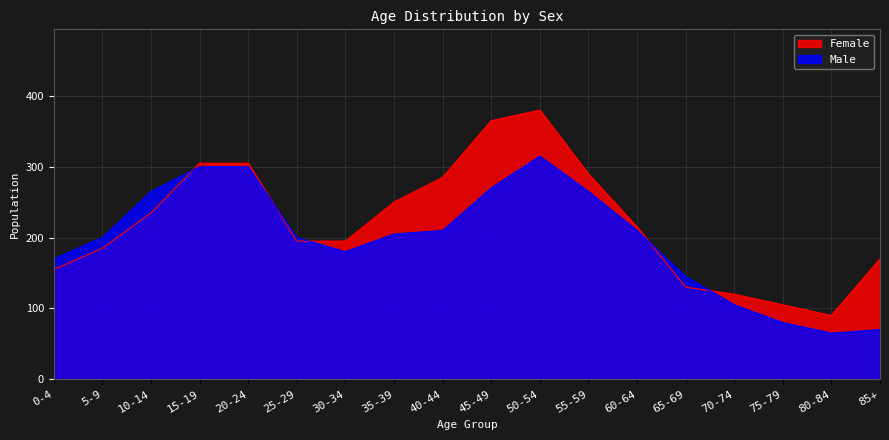

What is the difference between the highest and lowest values at 45-49?

95